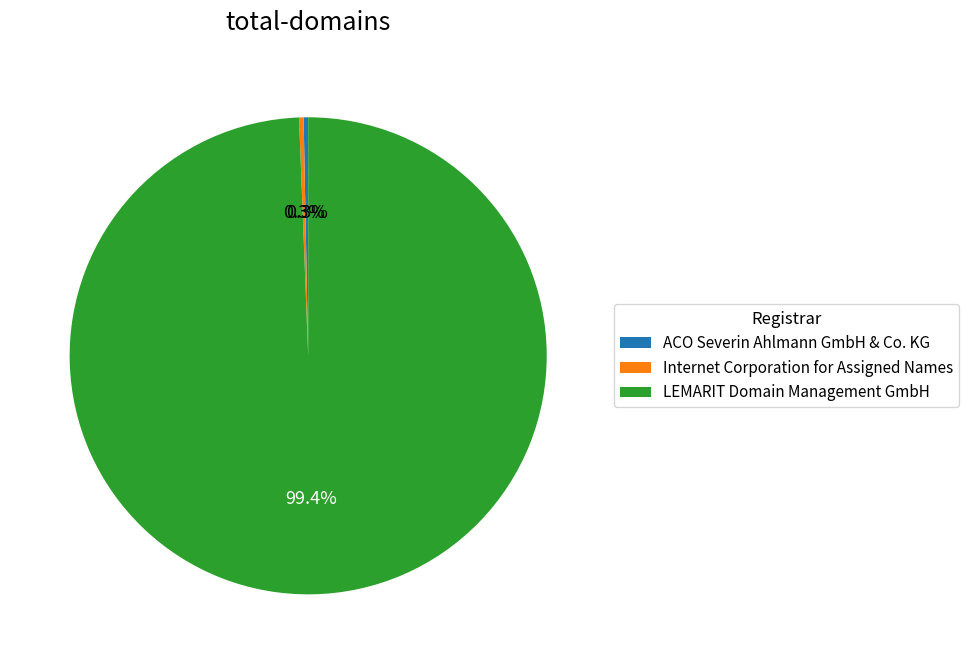

The Internet Corporation for Assigned Names slice represents 0% of the pie. True or false?

True